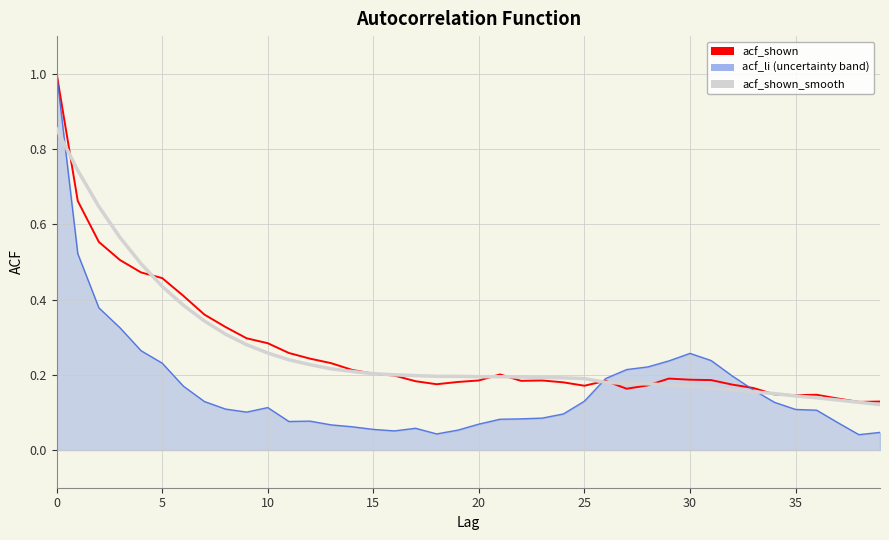

True or false: acf_li has more than 2 interior local peaks.

True